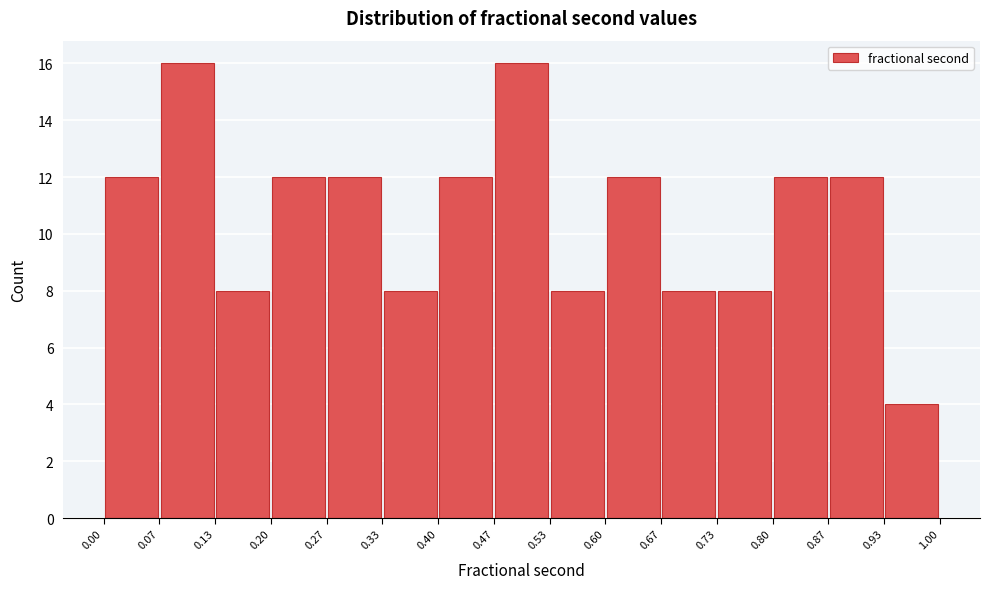

How tall is the bar that spans 0.27 to 0.33 on the x-axis? The values are not printed on the chart, so give them approximately, as read against the axis.

12